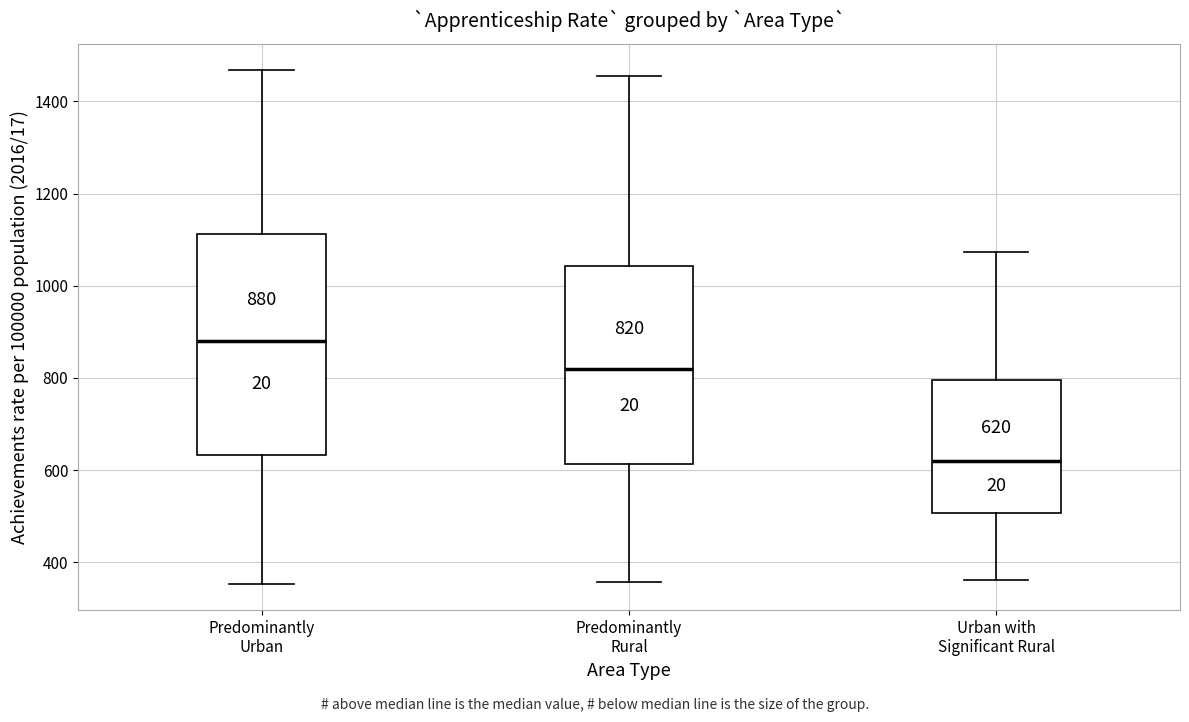

Comparing the boxes themselves (not the whiskers), which one is the tallest?

Predominantly Urban